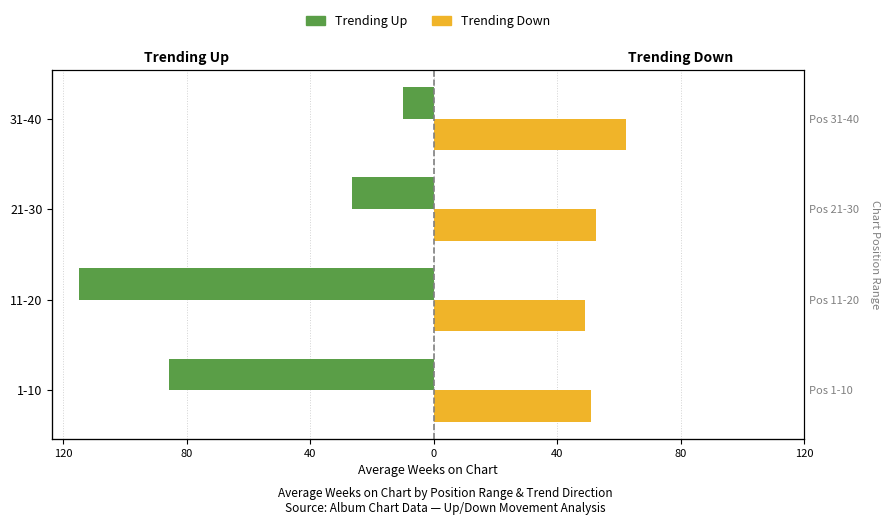

Rank the series at 21-30 from lowest to highest value.

Trending Up (avg weeks), Trending Down (avg weeks)